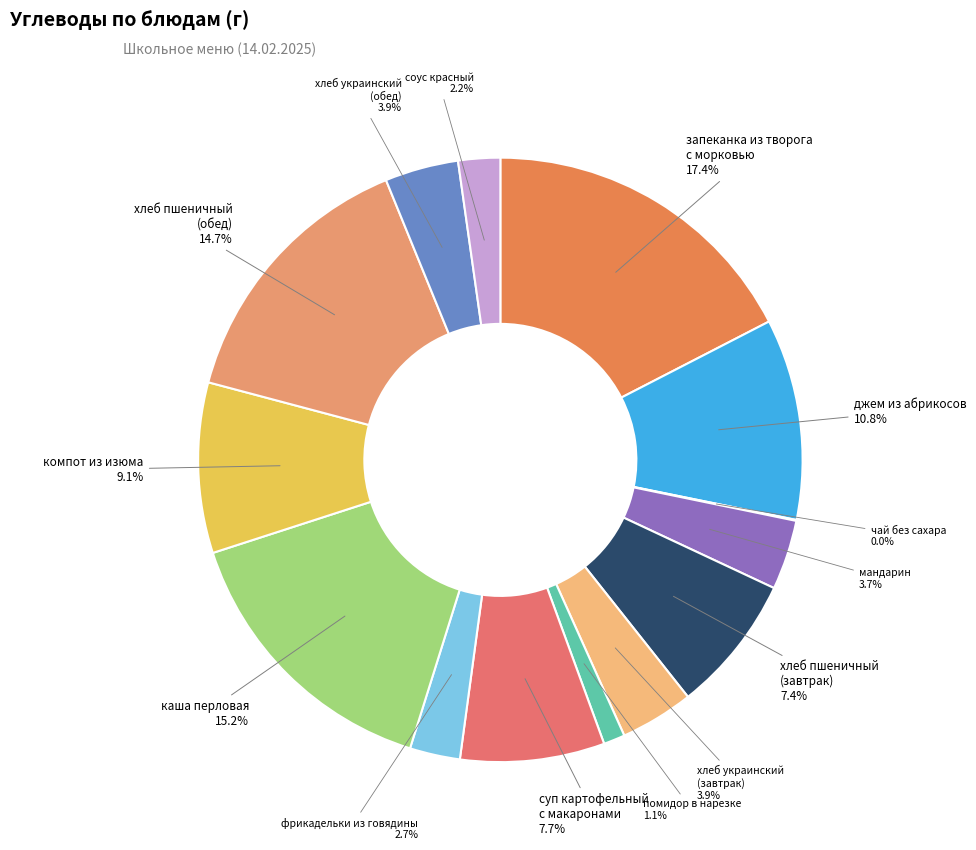

How many slices are in this pie chart?

14